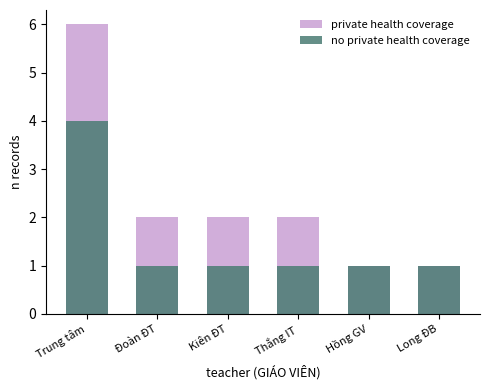

What are all the series names shown in the legend?

private health coverage, no private health coverage